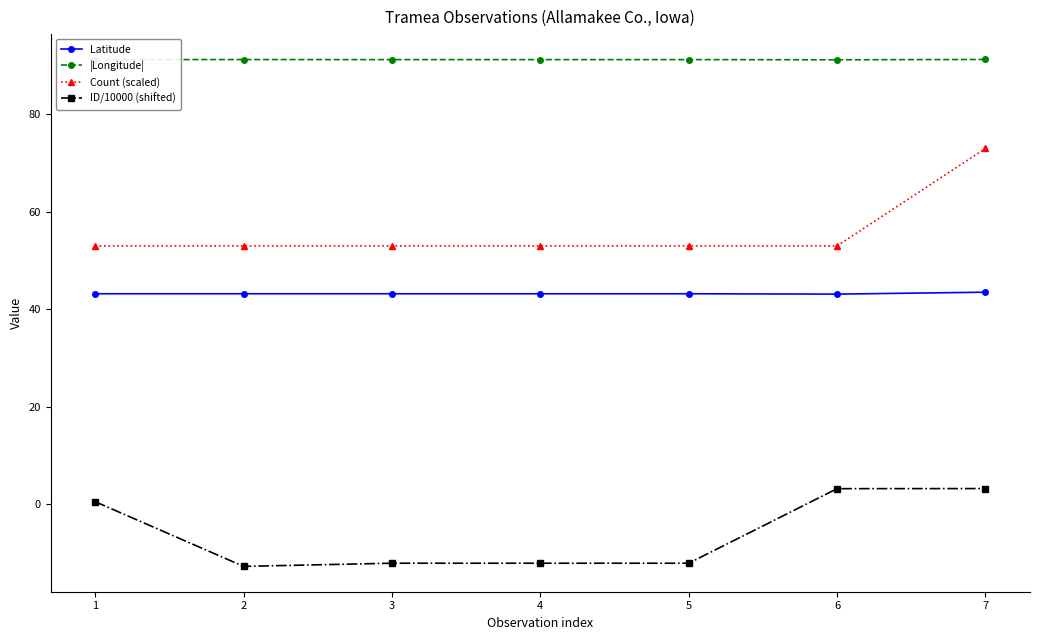

Count the number of data series in this chart.

4